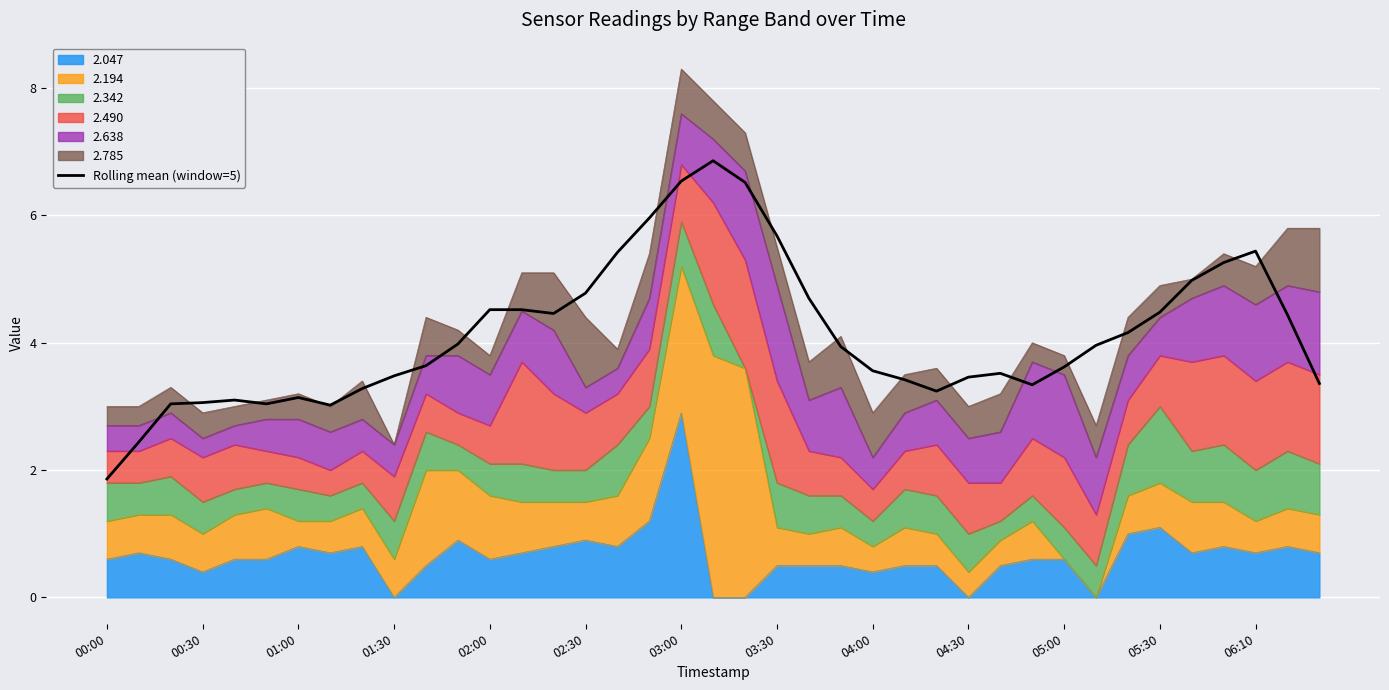

Reading left to right, transcribe all the data shown in this chart.

1.9	2.4	3.0	3.1	3.1	3.0	3.1	3.0	3.3	3.5	3.6	4.0	4.5	4.5	4.5	4.8	5.4	6.0	6.5	6.9	6.5	5.7	4.7	3.9	3.6	3.4	3.2	3.5	3.5	3.3	3.6	4.0	4.2	4.5	5.0	5.3	5.4	4.4	3.4